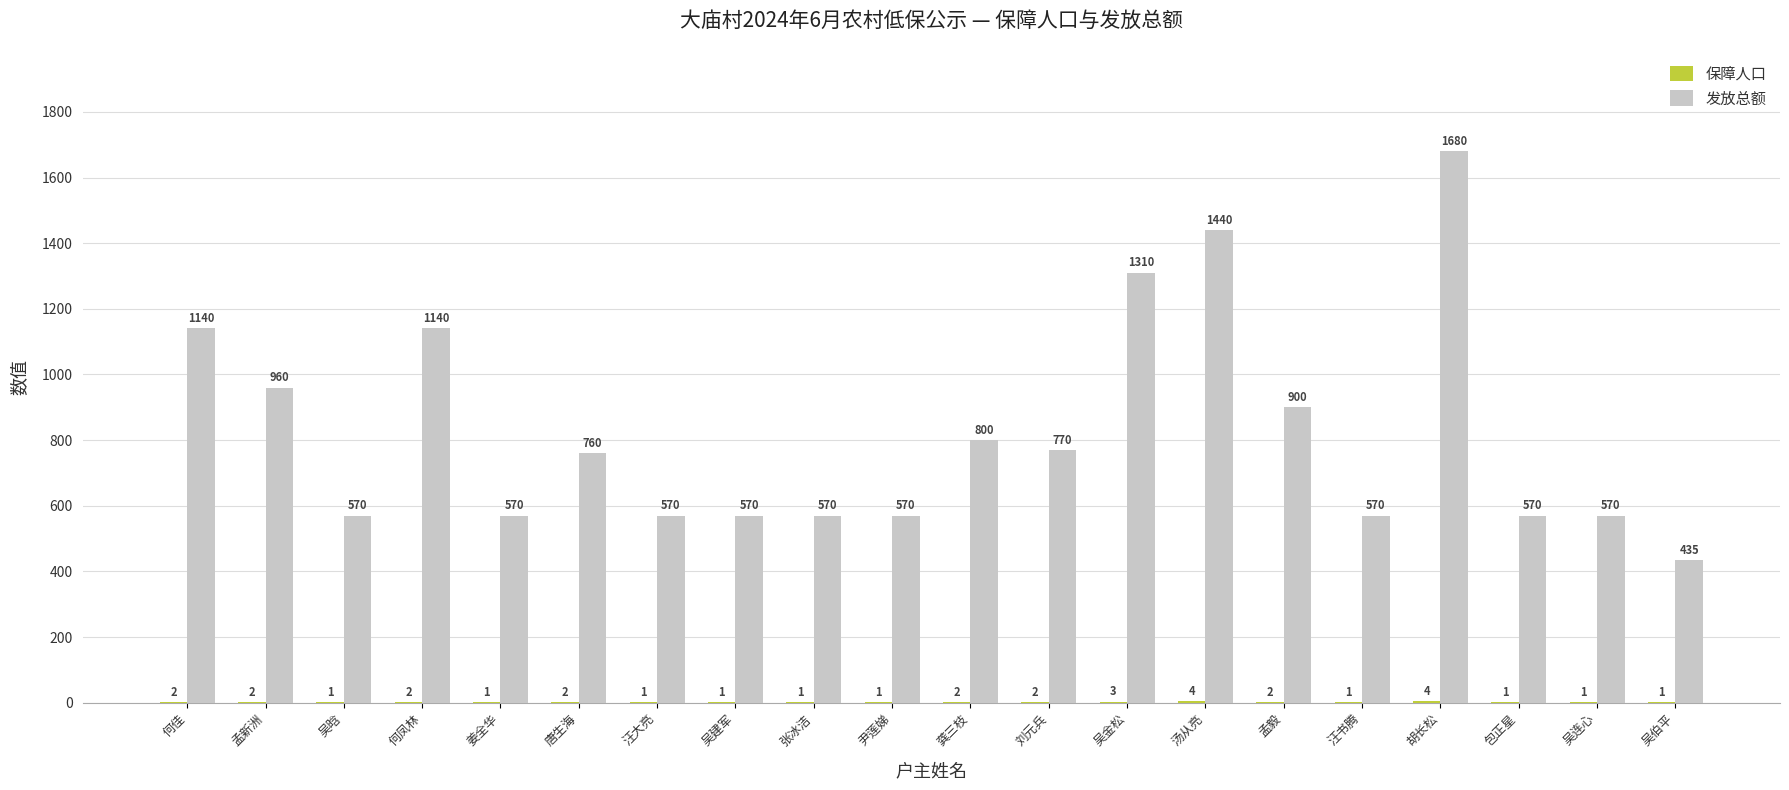

Are the bars horizontal?

No